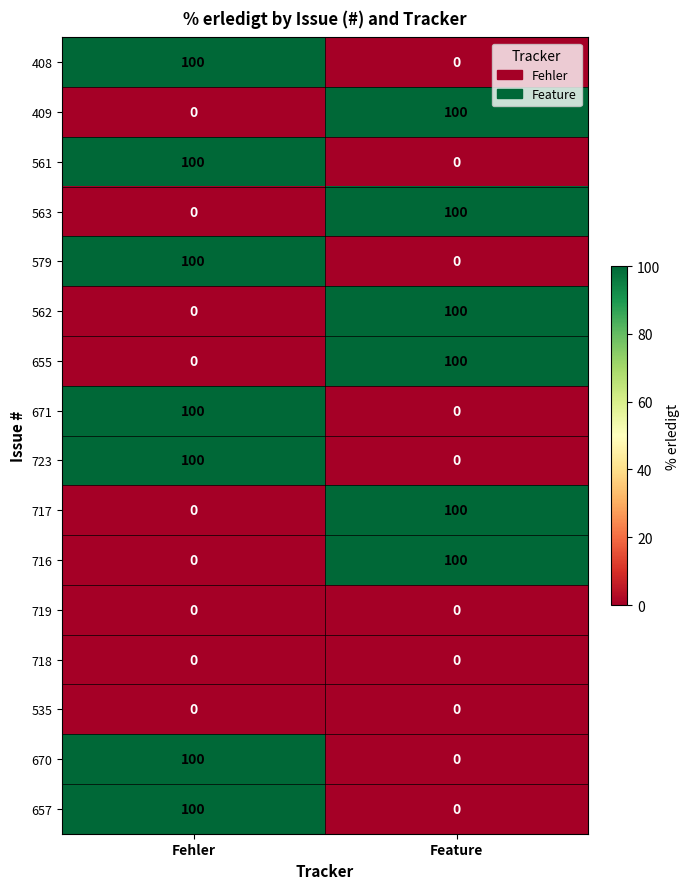

At which category is the sum across all series the highest?

Fehler